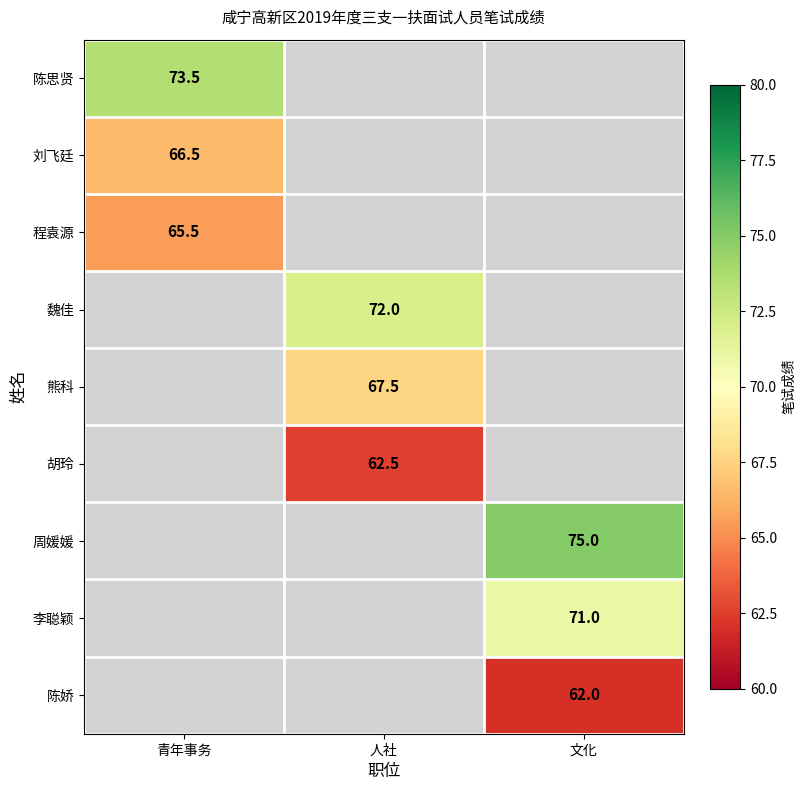

What is the maximum value shown in the chart?

75.0